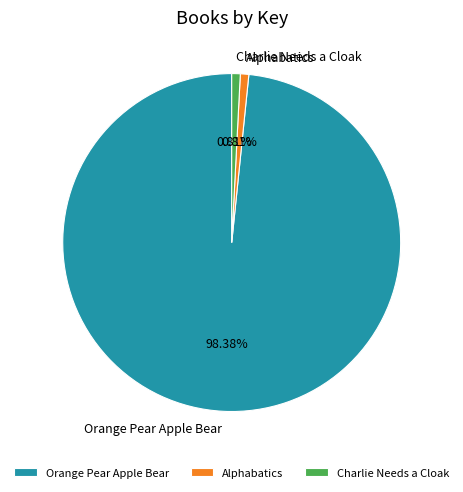

Combined, do Charlie Needs a Cloak and Alphabatics account for over 50%?

No